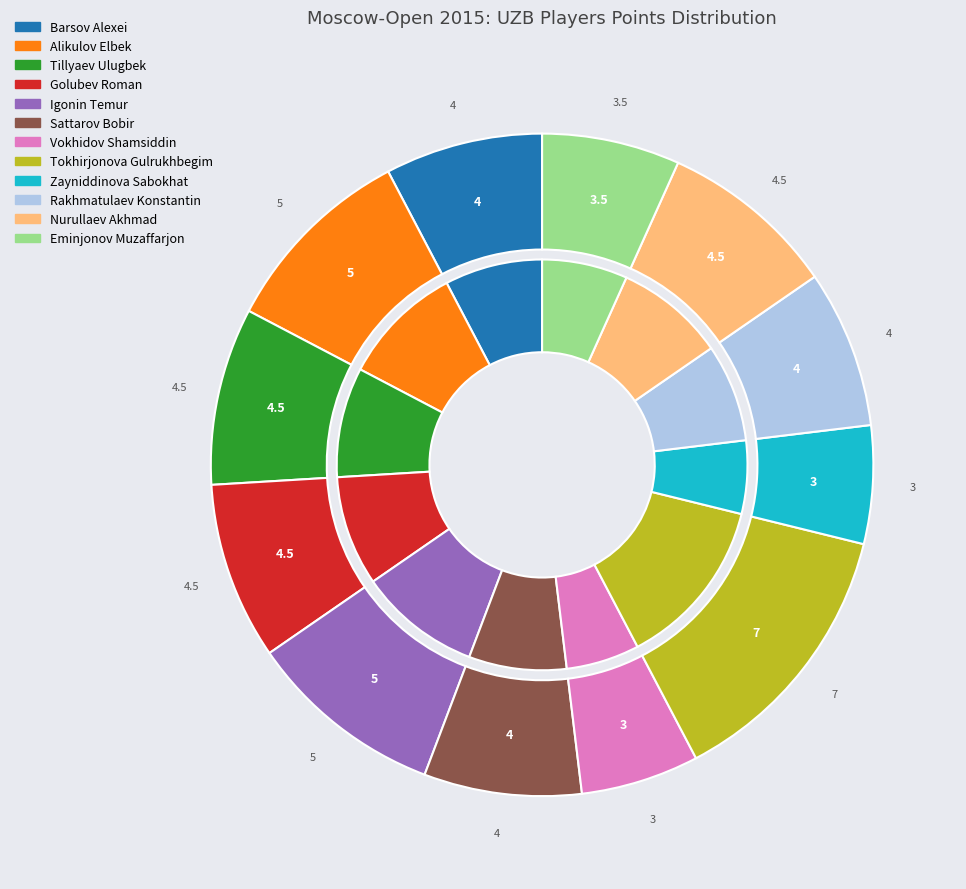

Is it true that Rakhmatulaev Konstantin is 8% of the pie?

True